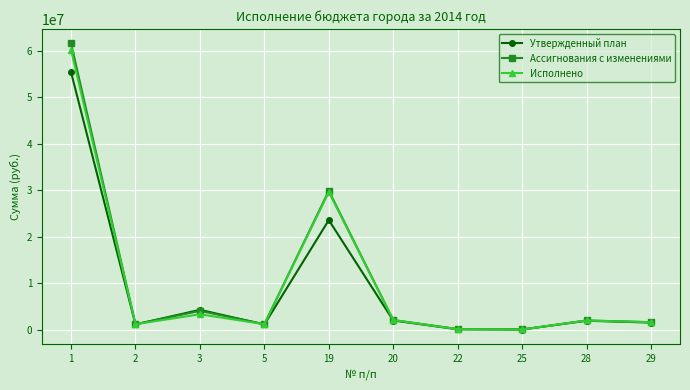

What is the difference between the maximum and minimum values in the Ассигнования с изменениями series?

61568048.9